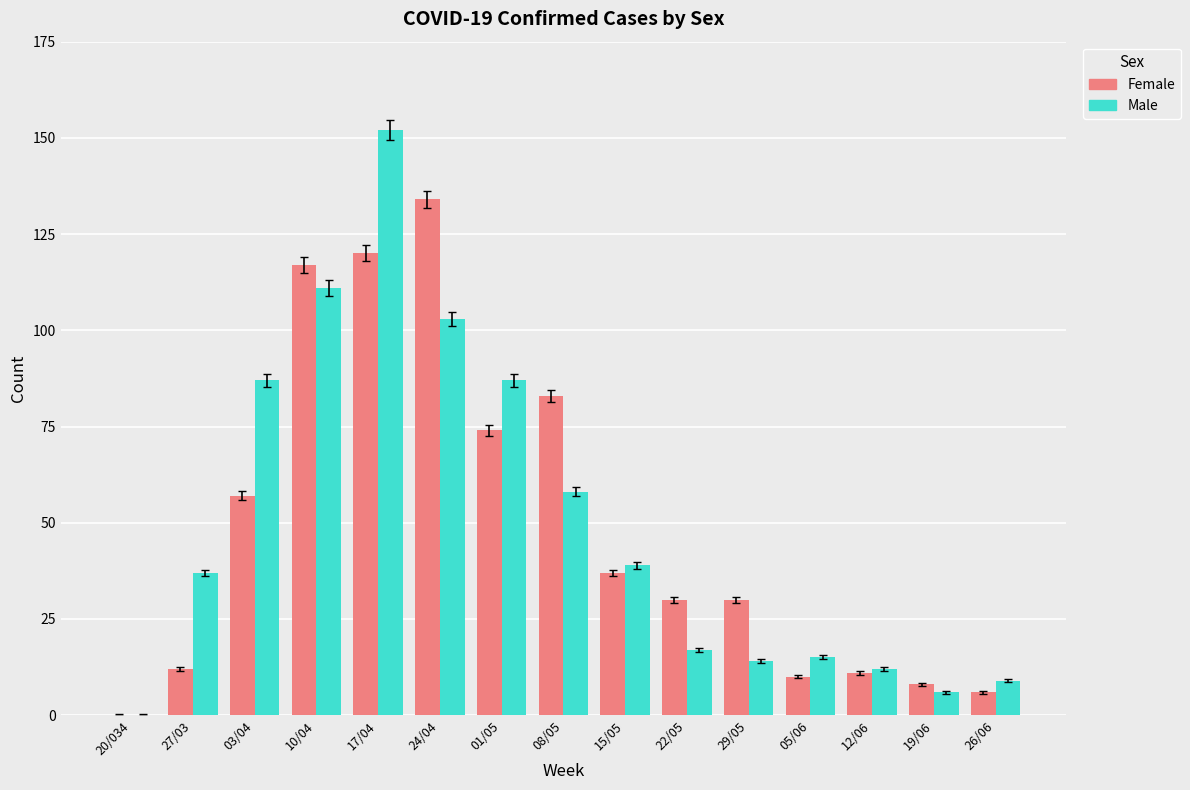

Is the value of Female at 20/034 greater than the value of Male at 01/05?

No